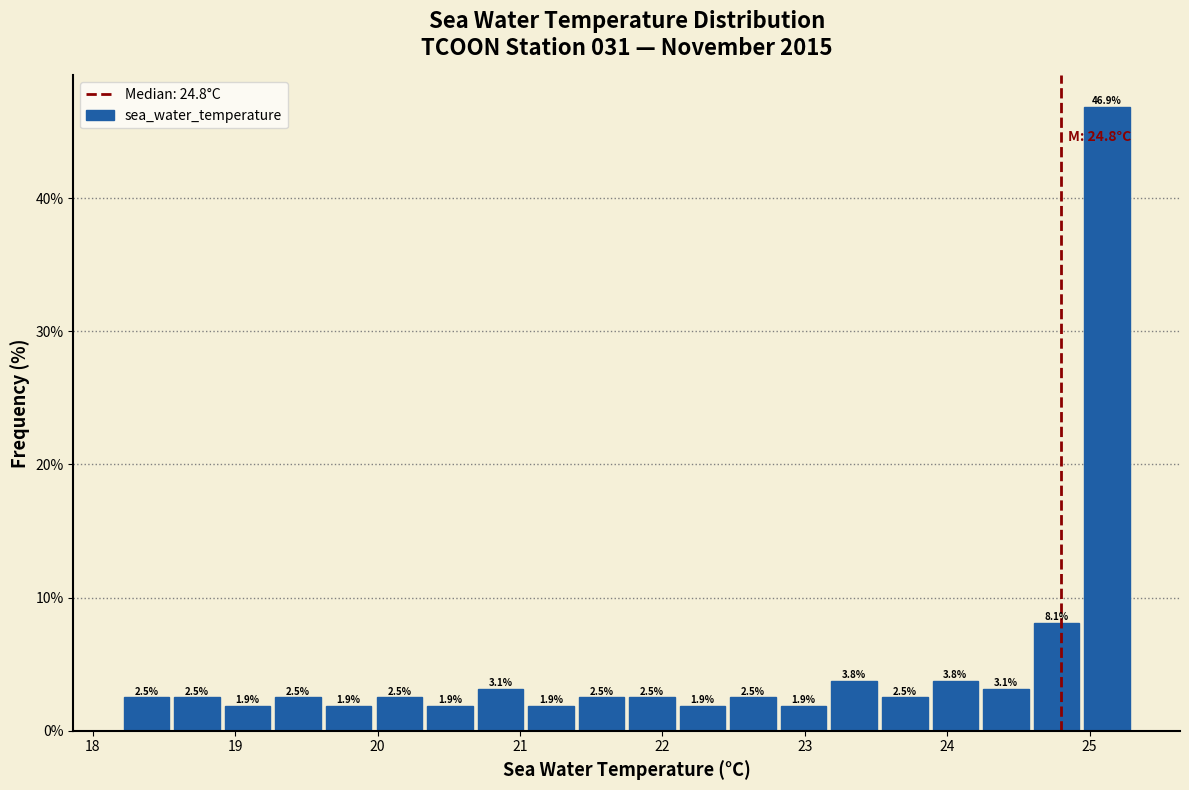

Around what value on the x-axis is the tallest bar? Give the approximate position of its centre, as read against the axis.

25.1